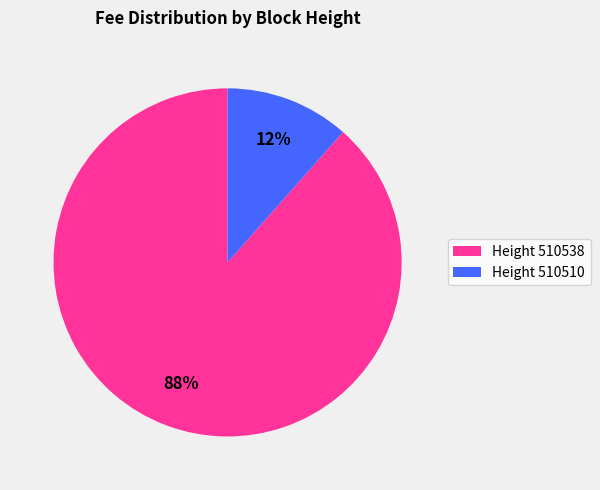

To the nearest percent, what portion does Height 510538 represent?

88%